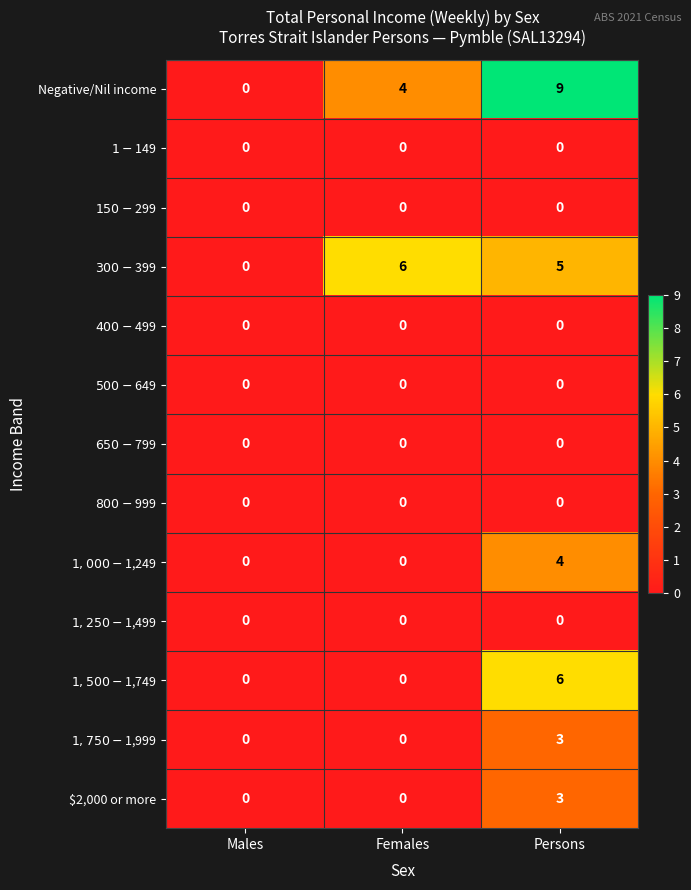

What is the difference between the $2,000 or more values at Persons and Males?

3